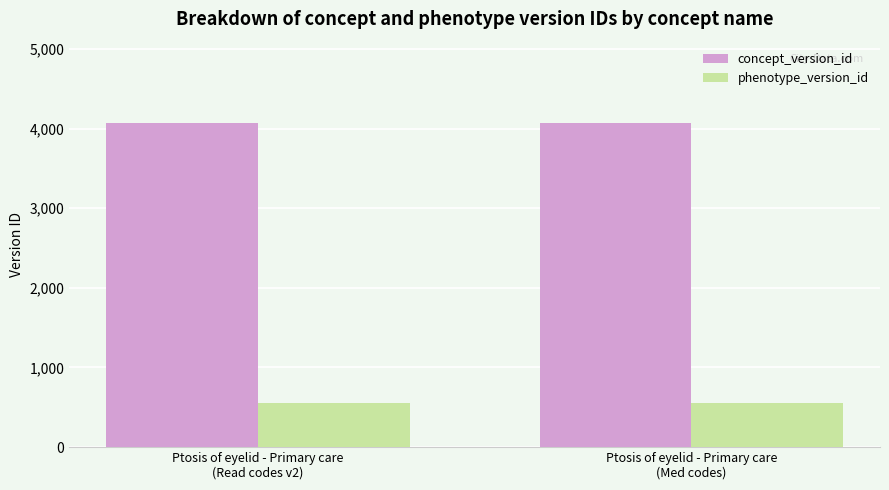

What is the average value of the phenotype_version_id series?

548